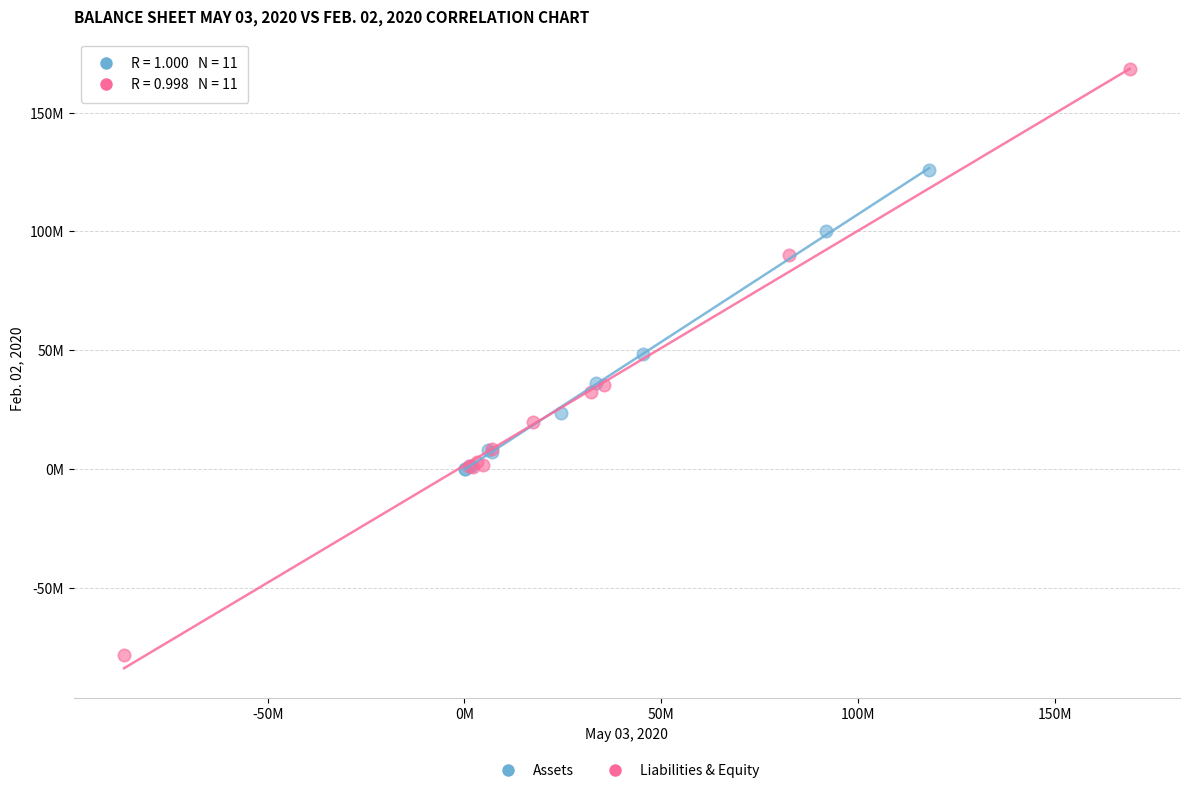

What are all the series names shown in the legend?

Assets, Liabilities & Equity